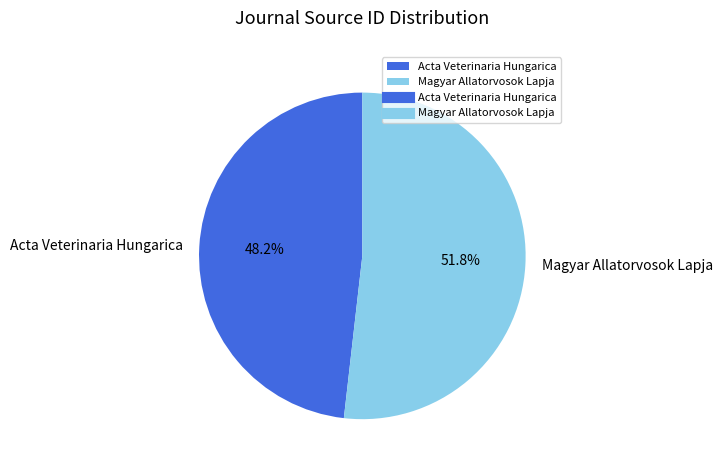

The Magyar Allatorvosok Lapja slice represents 52% of the pie. True or false?

True